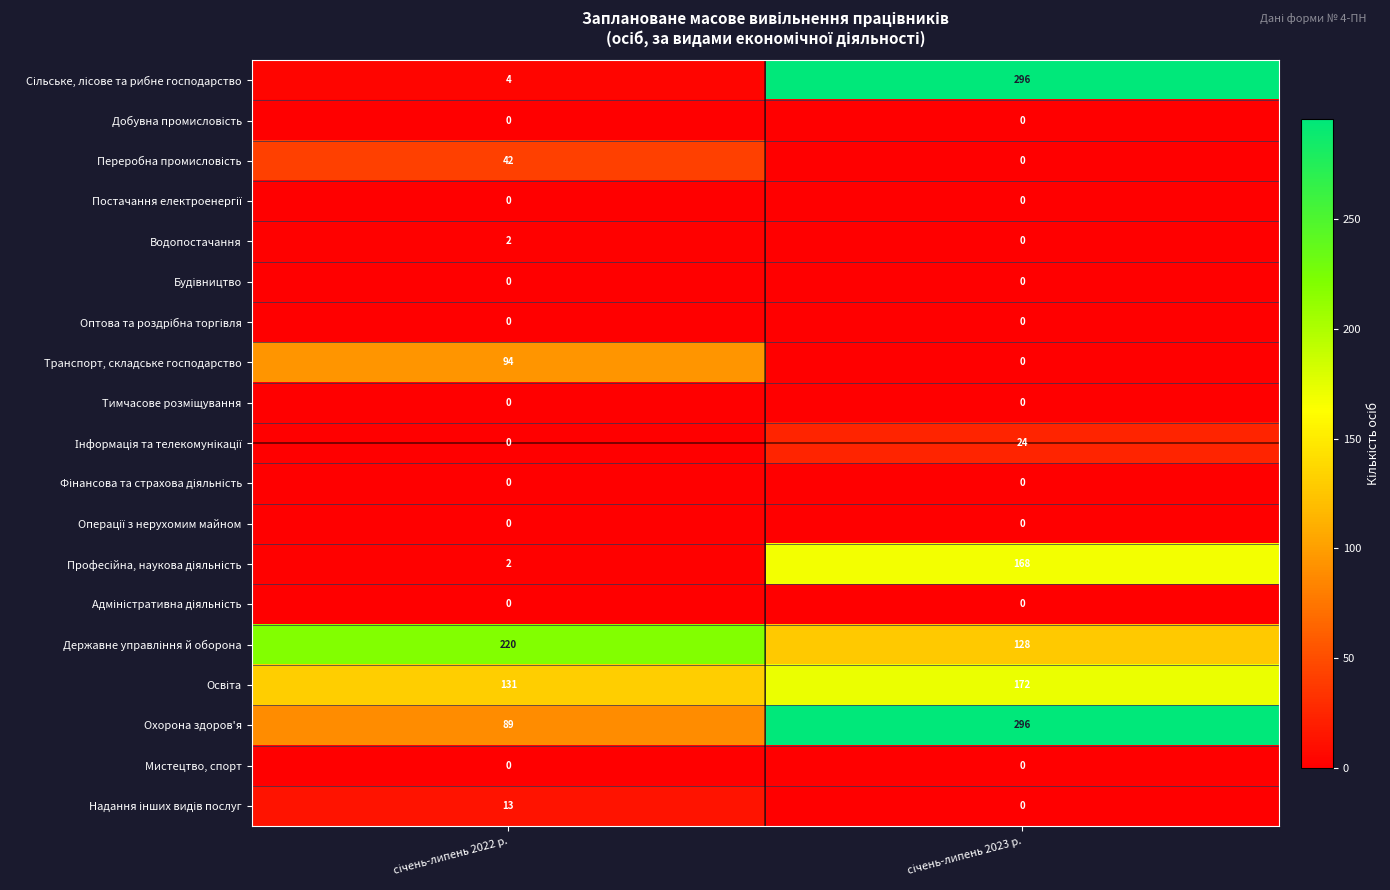

Which series has the largest total across all categories?

Охорона здоров'я